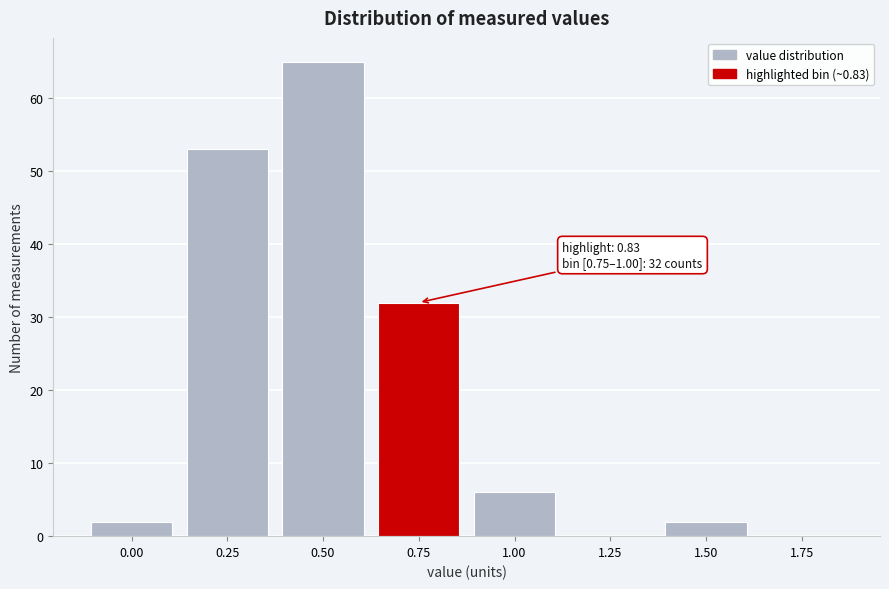

Reading left to right, what are all the values shown in this chart?

0.00=2	0.25=53	0.50=65	0.75=32	1.00=6	1.25=0	1.50=2	1.75=0